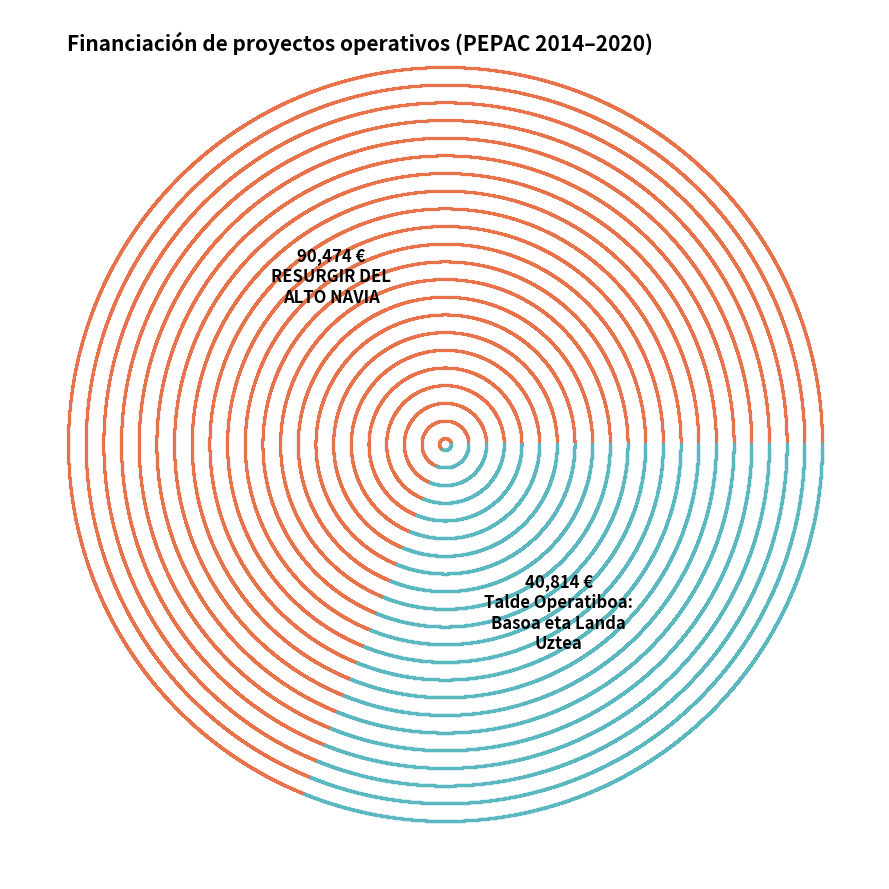

Rank the categories by value from lowest to highest.

Talde Operatiboa: Basoa eta Landa Uztea, RESURGIR DEL ALTO NAVIA